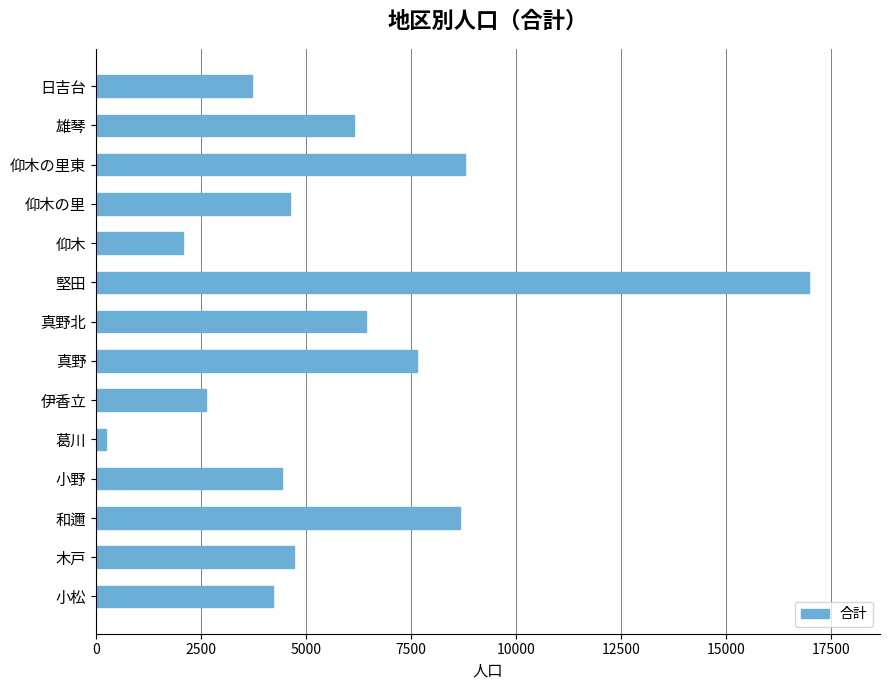

What is the ratio of the value at 雄琴 to the value at 和邇?

0.7